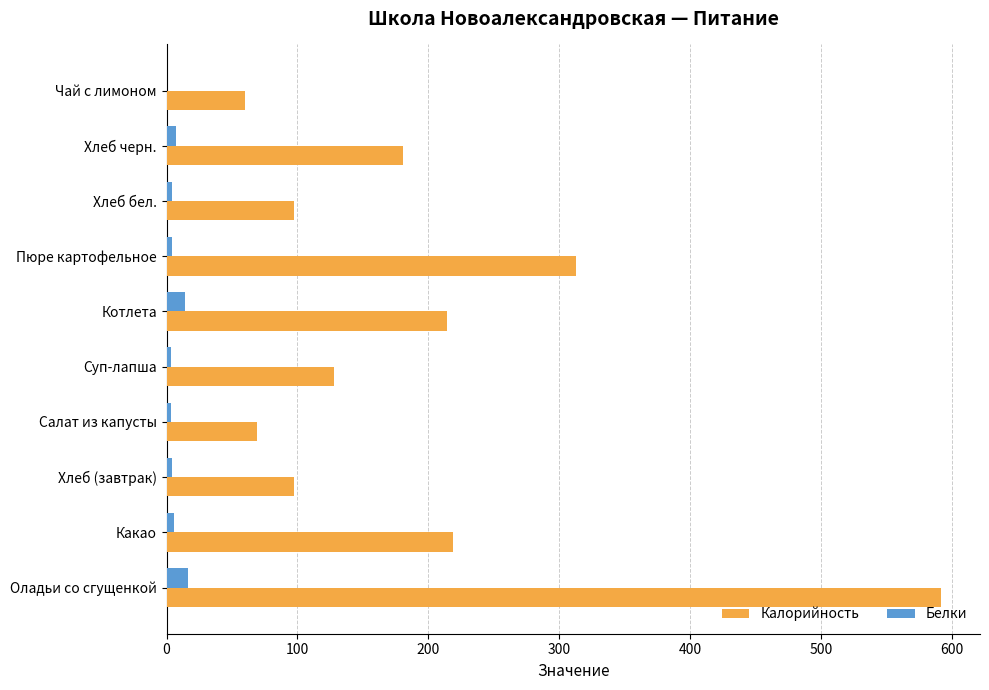

How many values in Белки are above zero?

9